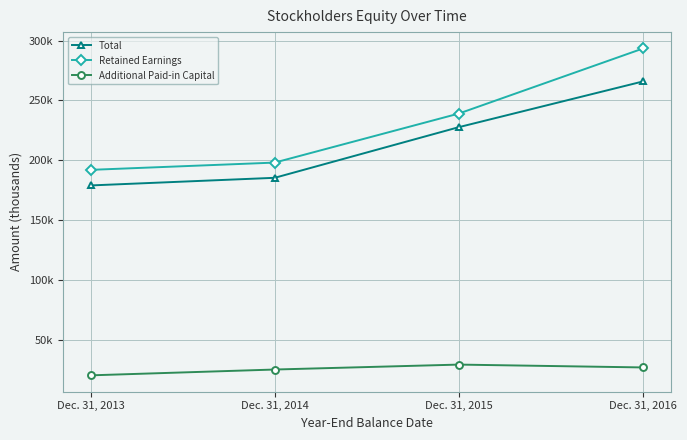

What is the total value across all series at Dec. 31, 2014?

409093